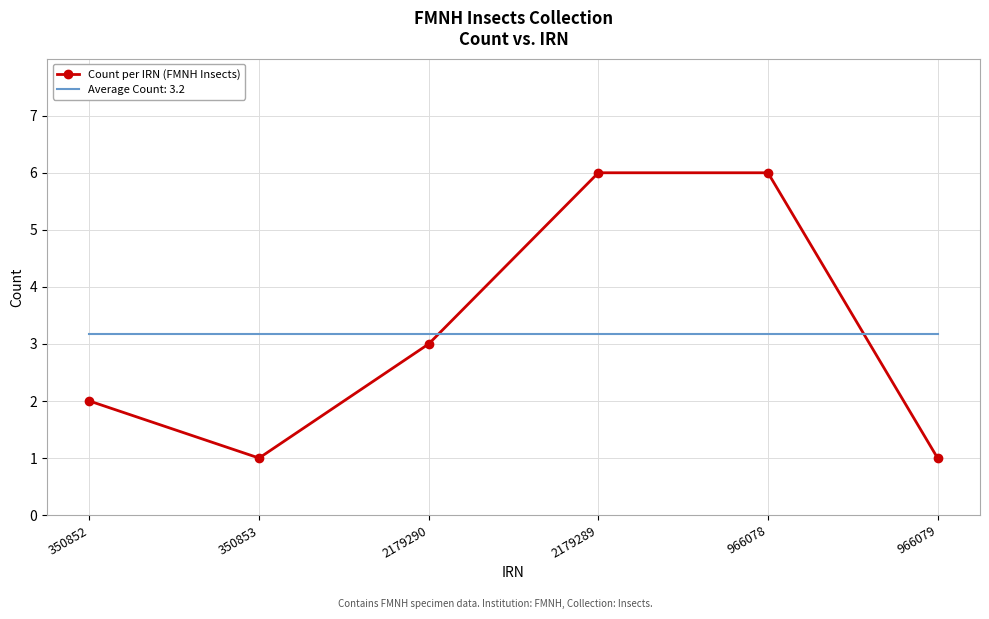

At 2179289, list the series in order from largest to smallest.

Count per IRN (FMNH Insects), Average Count: 3.2